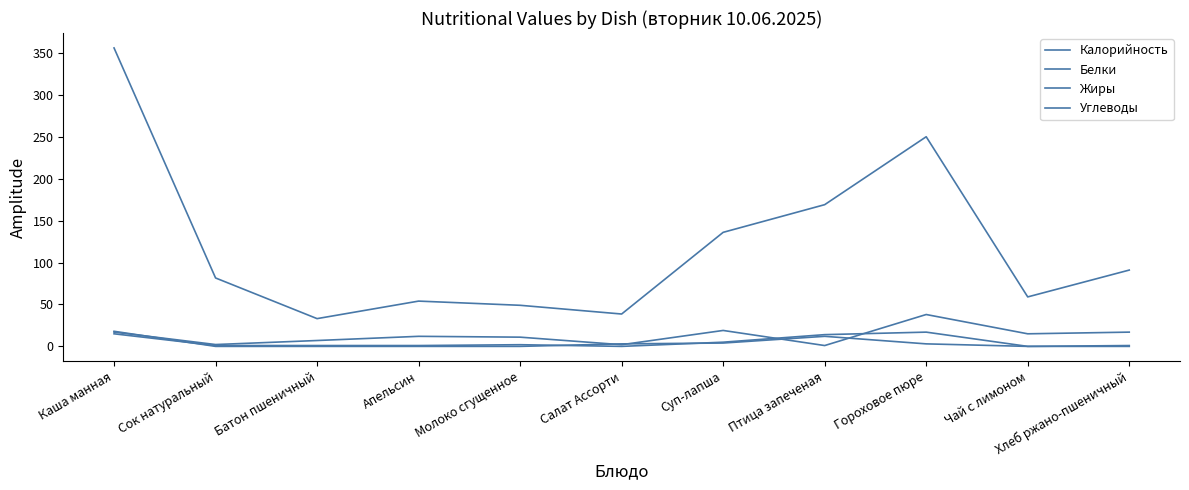

How many values in the Жиры series exceed 0?

5